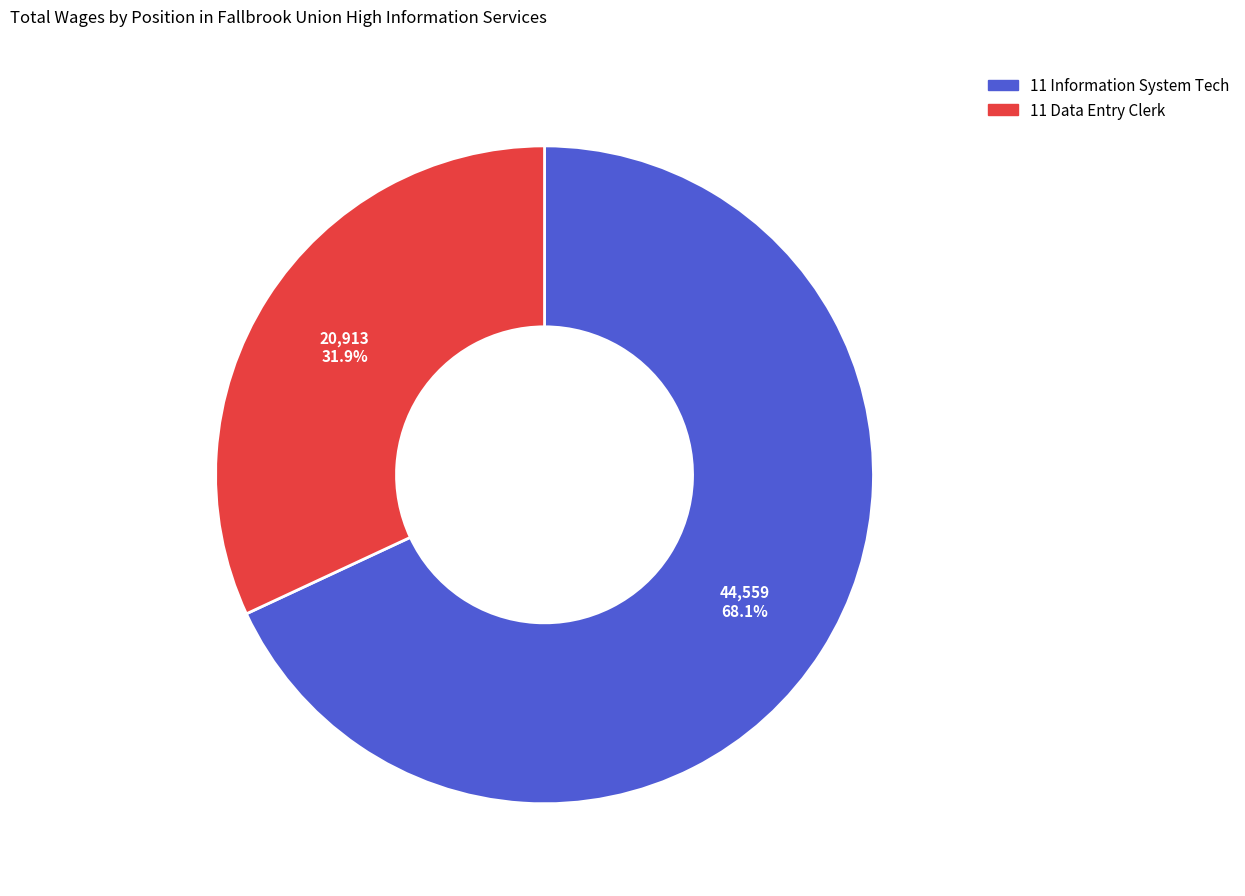

How many segments does this pie chart have?

2